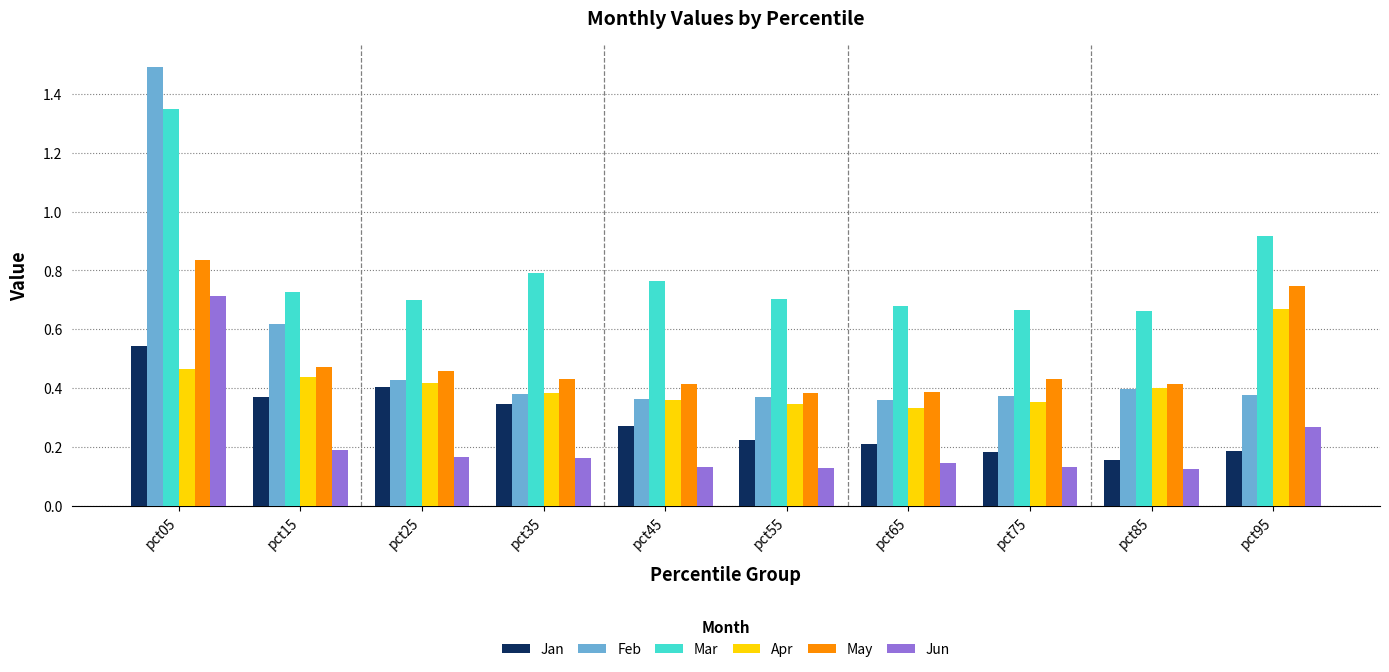

Rank the series at pct95 from highest to lowest value.

Mar, May, Apr, Feb, Jun, Jan